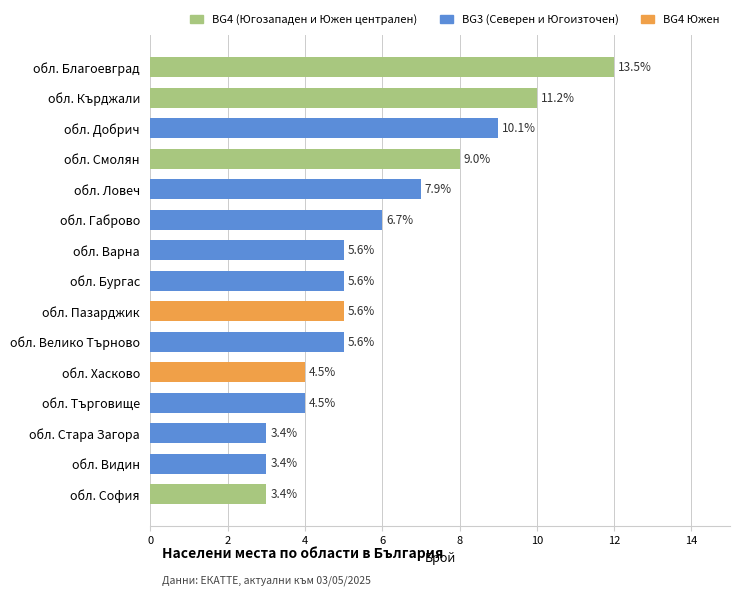

What is the difference between the highest and lowest values at обл. Добрич?

6